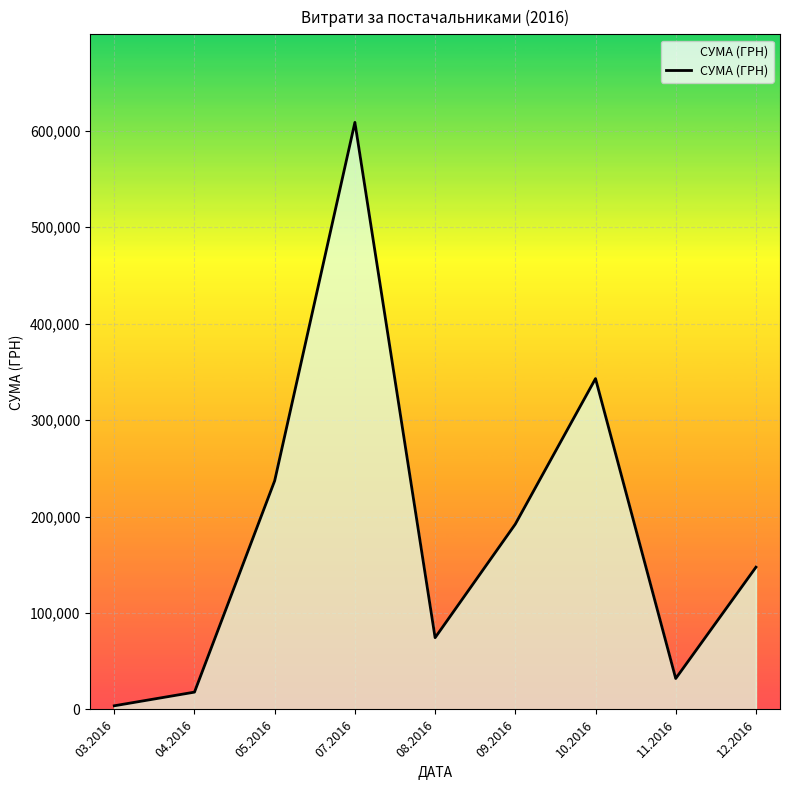

What is the change in value from 05.2016 to 08.2016?

-162761.6